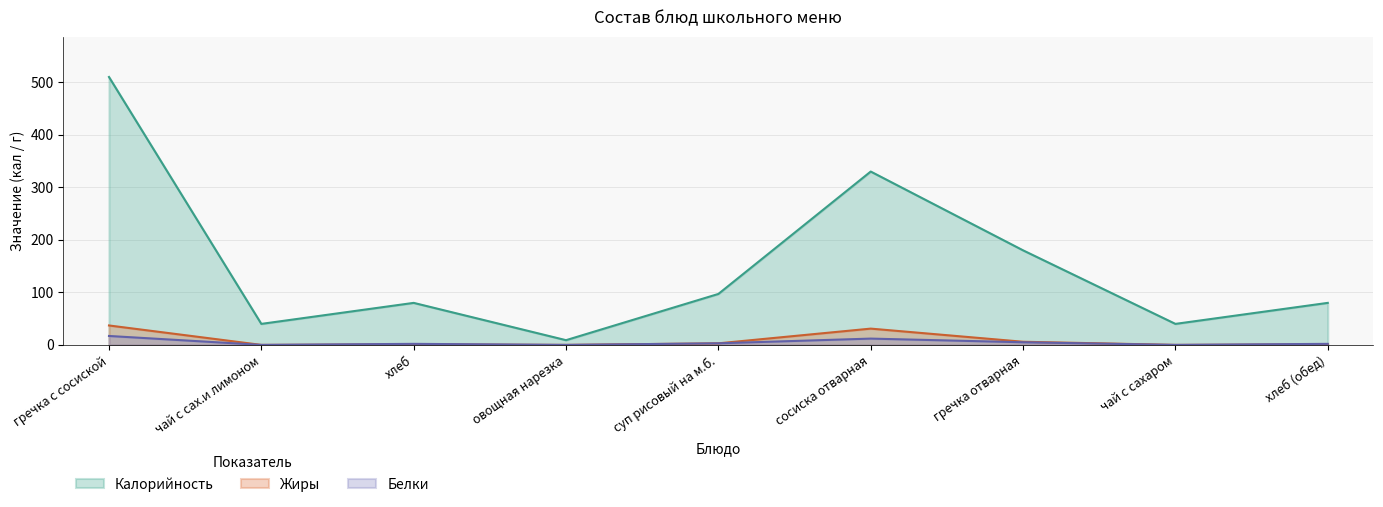

How many lines are shown in the chart?

3